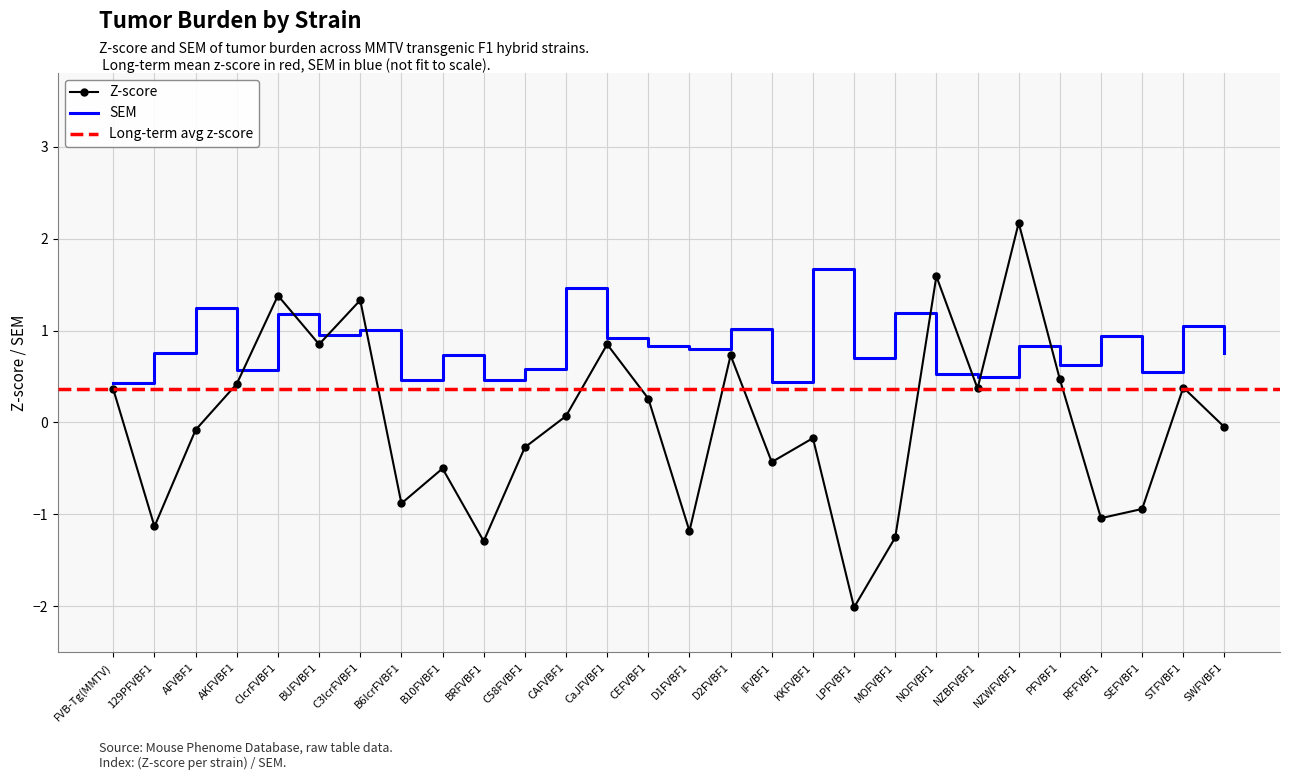

Which series has the largest total across all categories?

sem